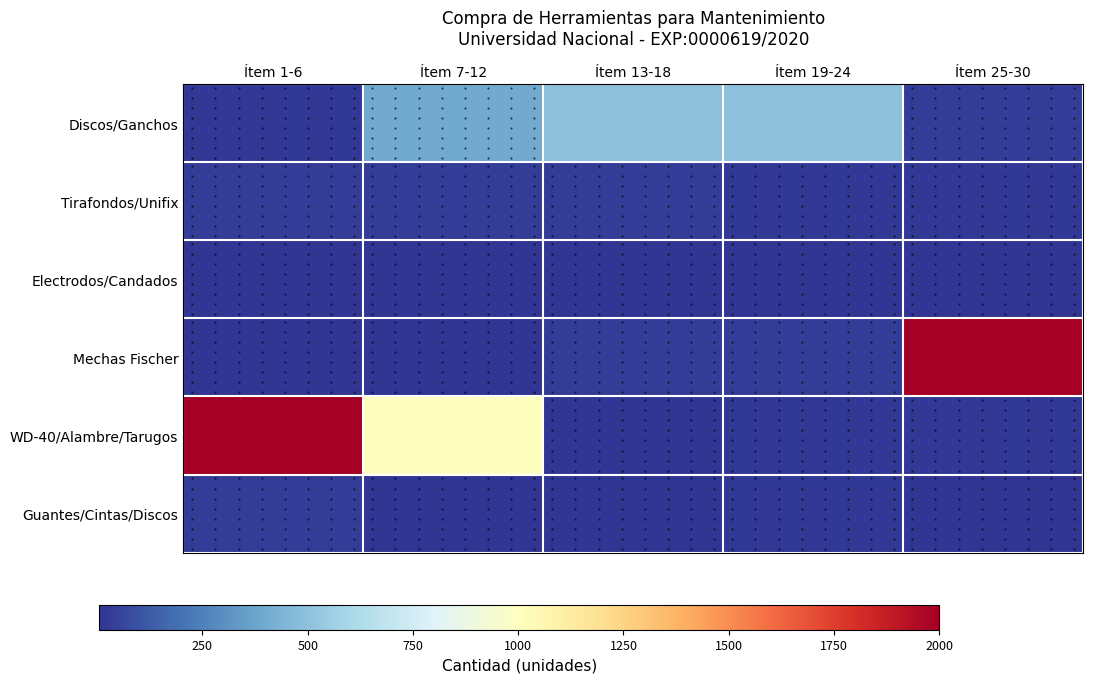

Count the number of categories in the chart.

5